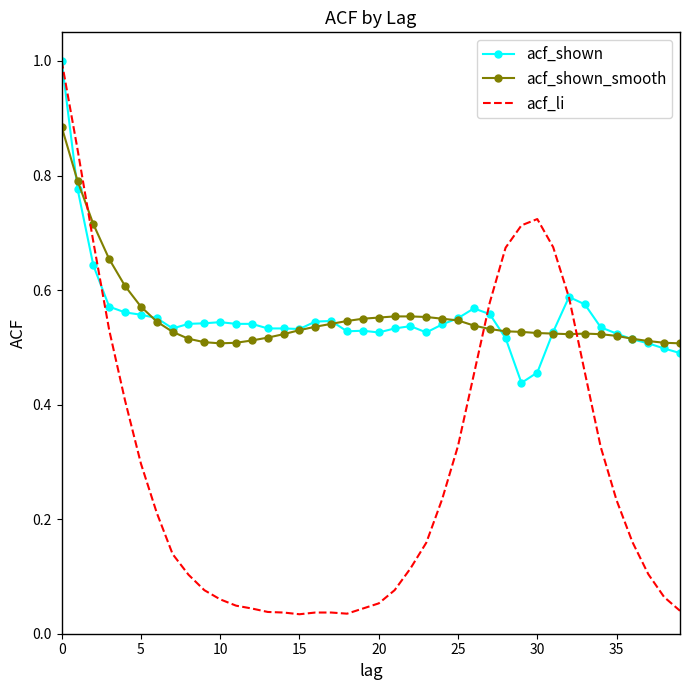

Which series has the largest range (max minus min)?

acf_li